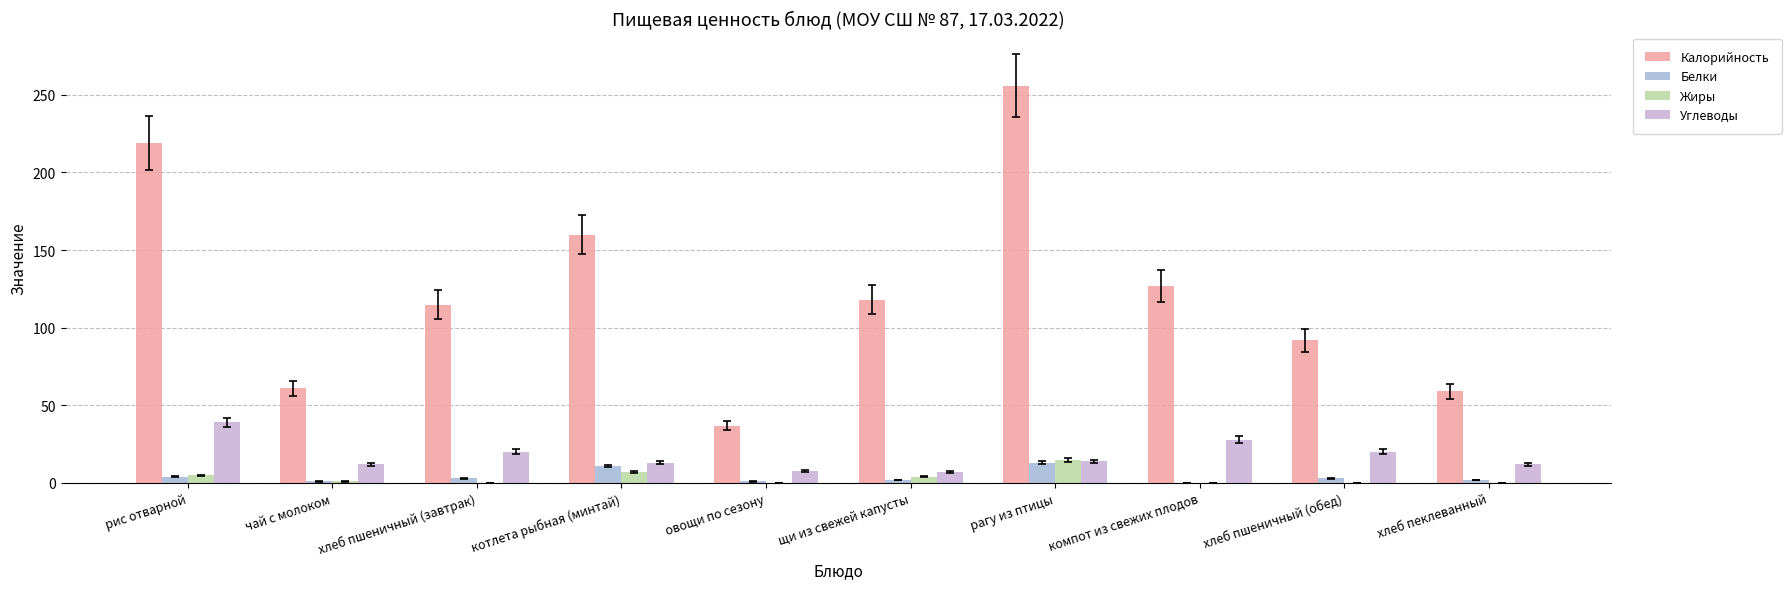

What is the sum of all Углеводы values?

173.0